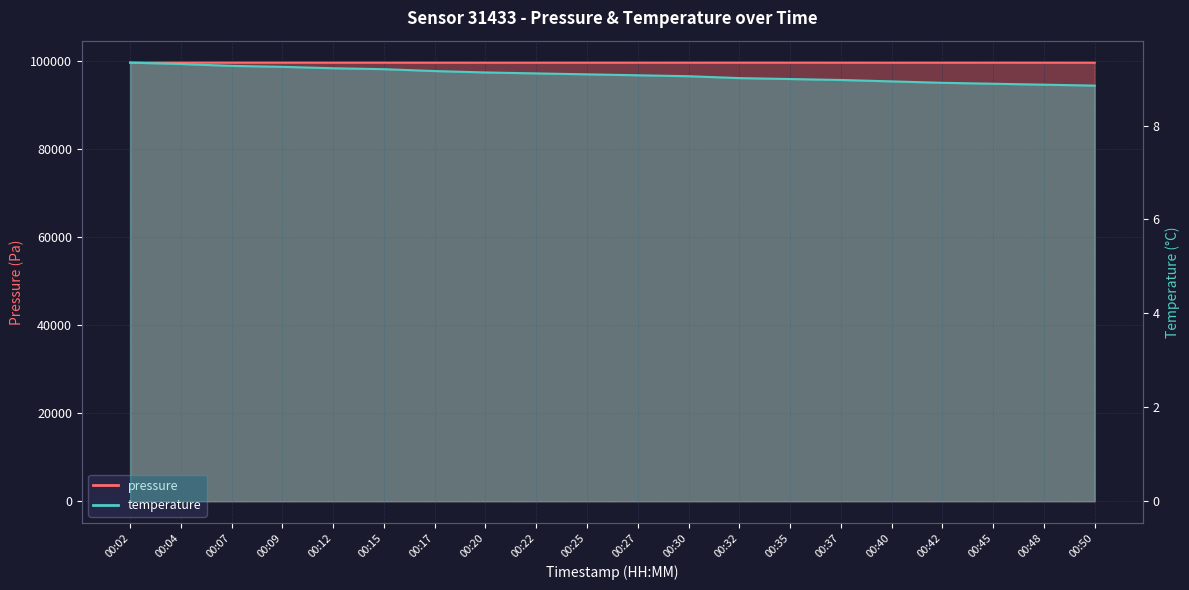

At 00:42, list the series in order from smallest to largest.

temperature, pressure